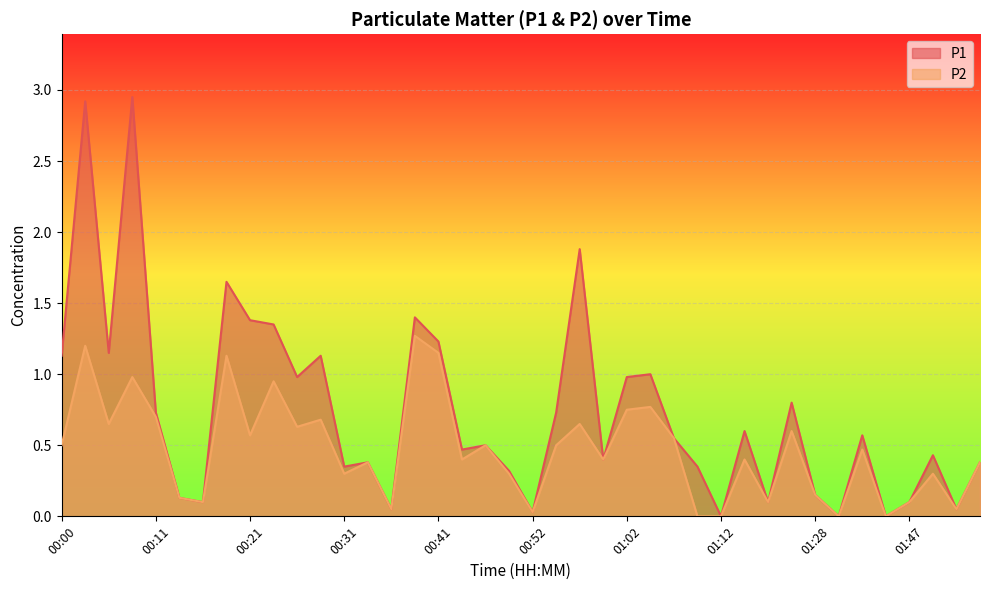

True or false: P1 and P2 intersect in this chart.

False